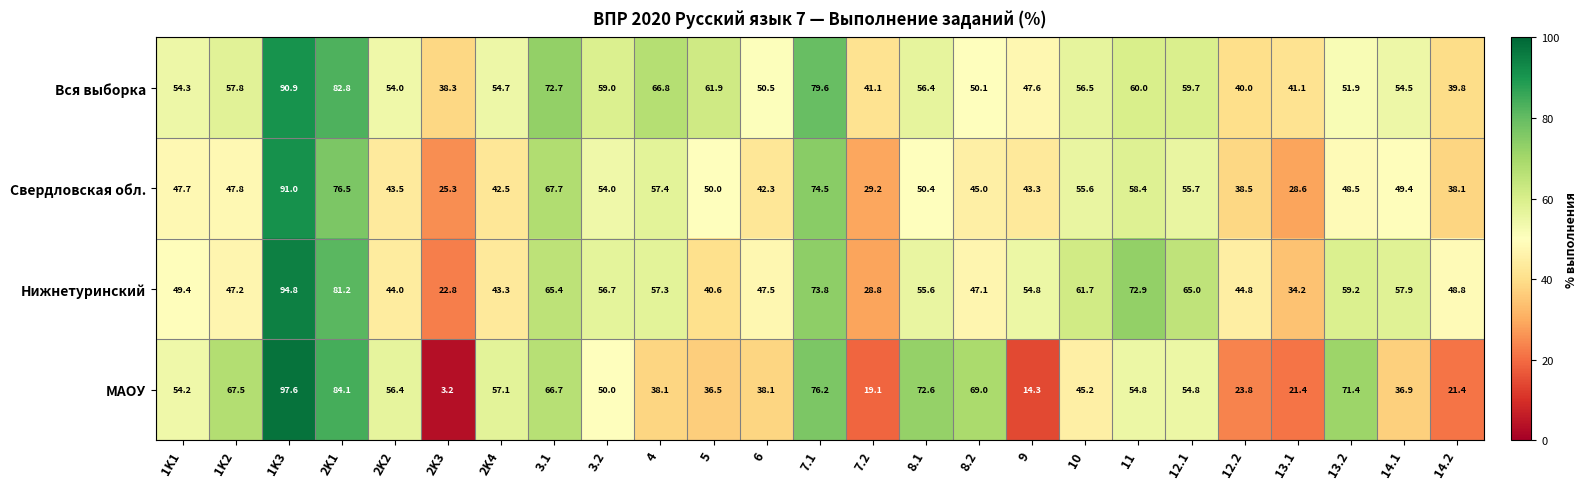

Which series has the widest spread of values?

МАОУ